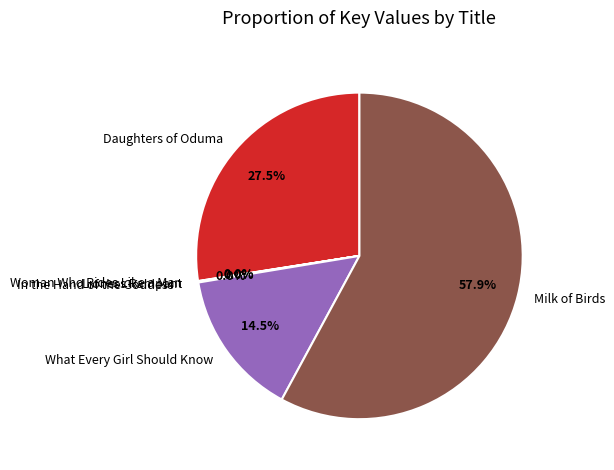

What is the largest slice in the pie chart?

Milk of Birds